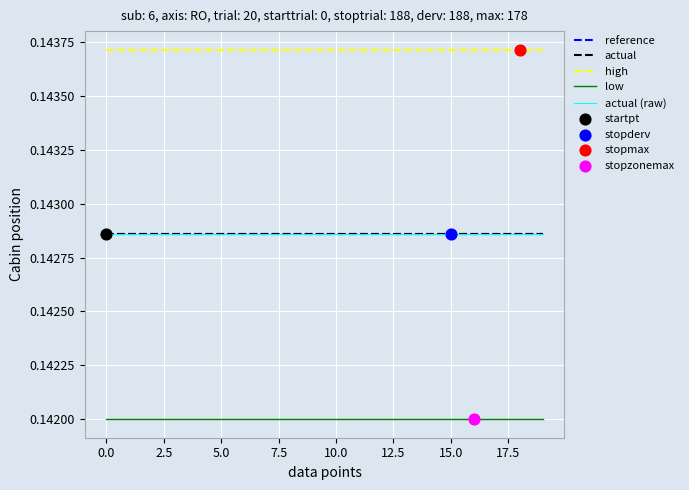

At how many categories does at least one series exceed 0?

20